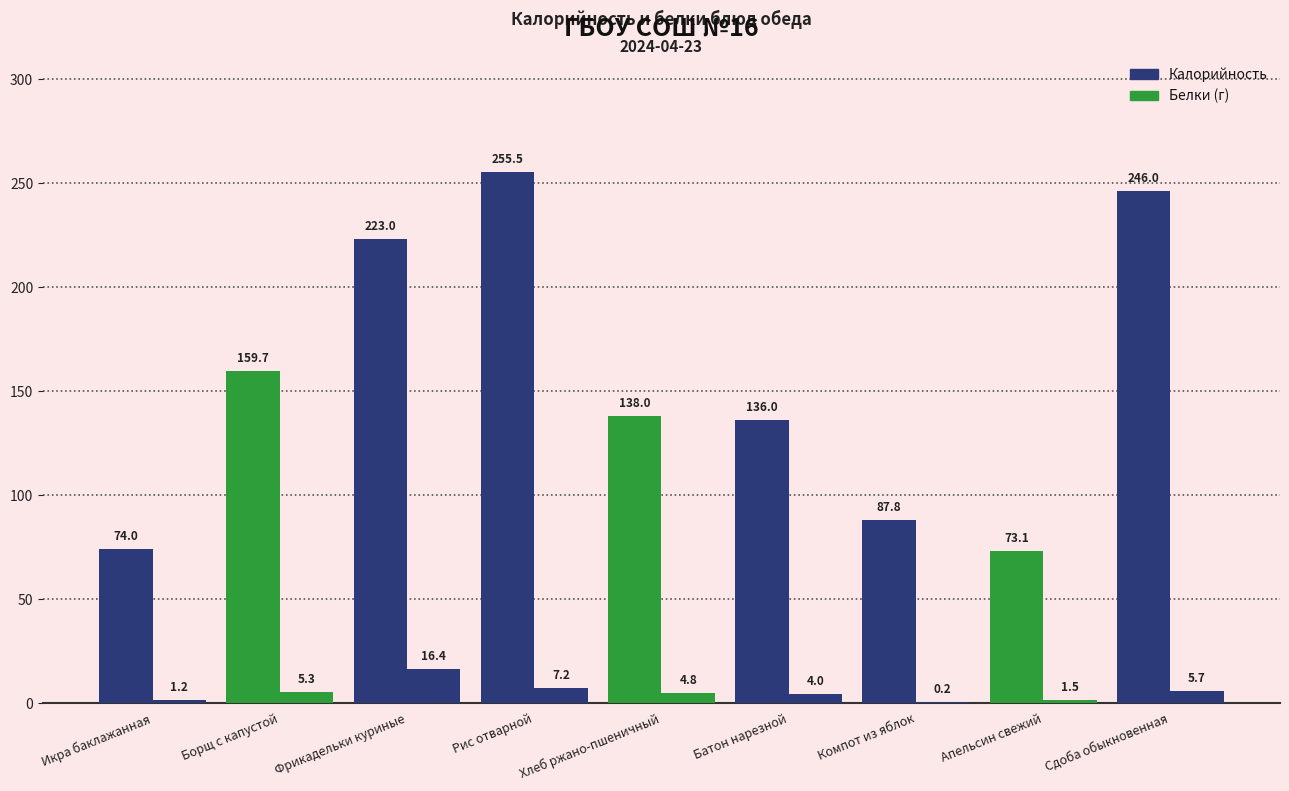

How many groups of bars are there?

9